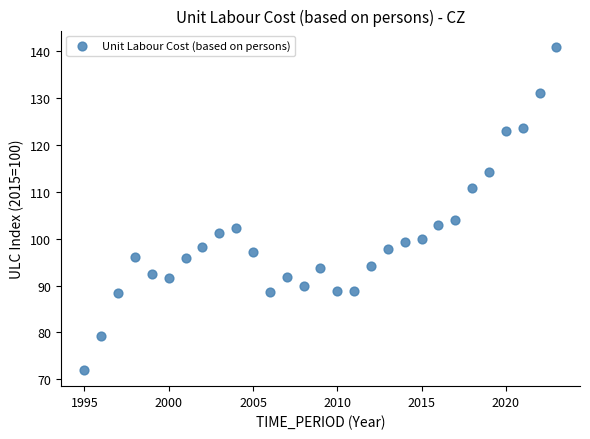

What is the range of Y values (max minus min)?

69.0